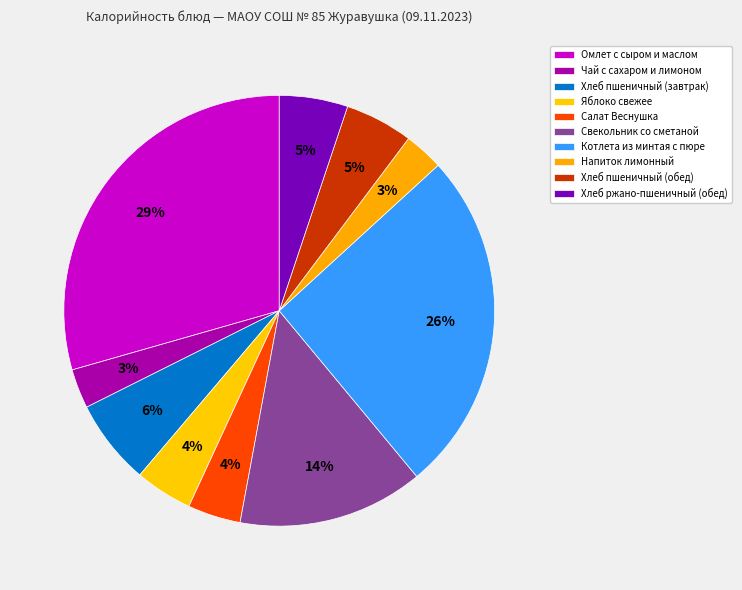

How many slices are in this pie chart?

10